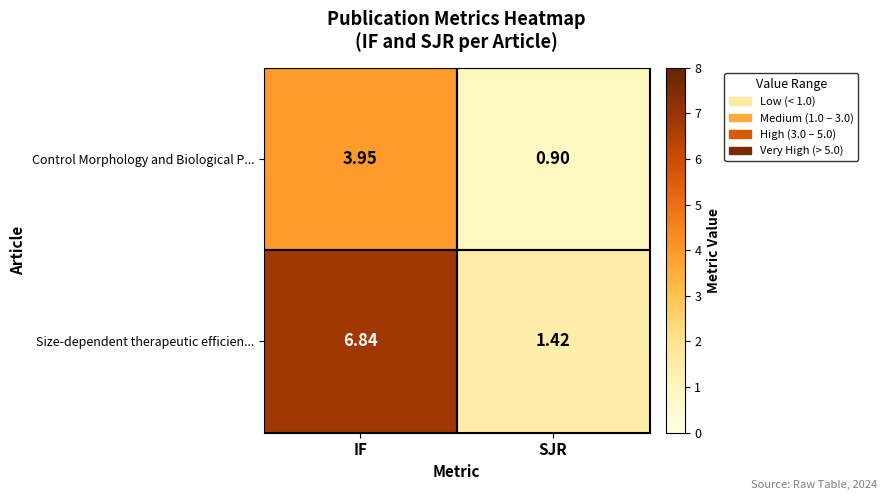

Where does the Size-dependent therapeutic efficien... series first go above 6?

IF